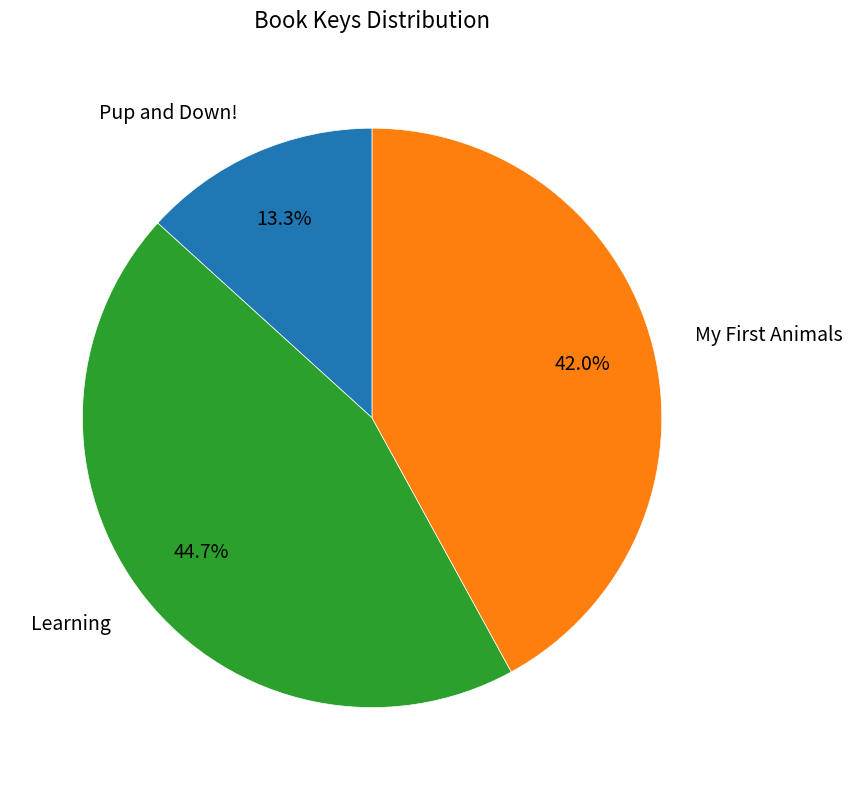

True or false: Pup and Down! accounts for 2% of the total.

False